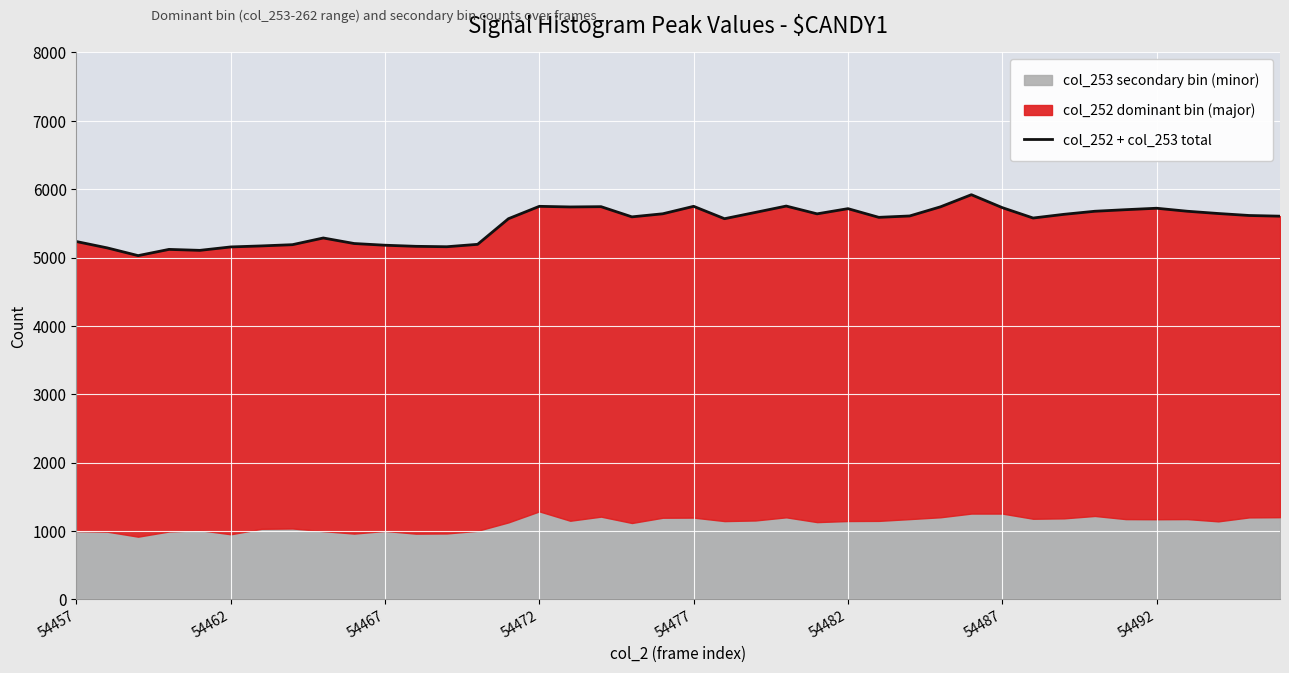

True or false: the data shows 7753 at 21.

False